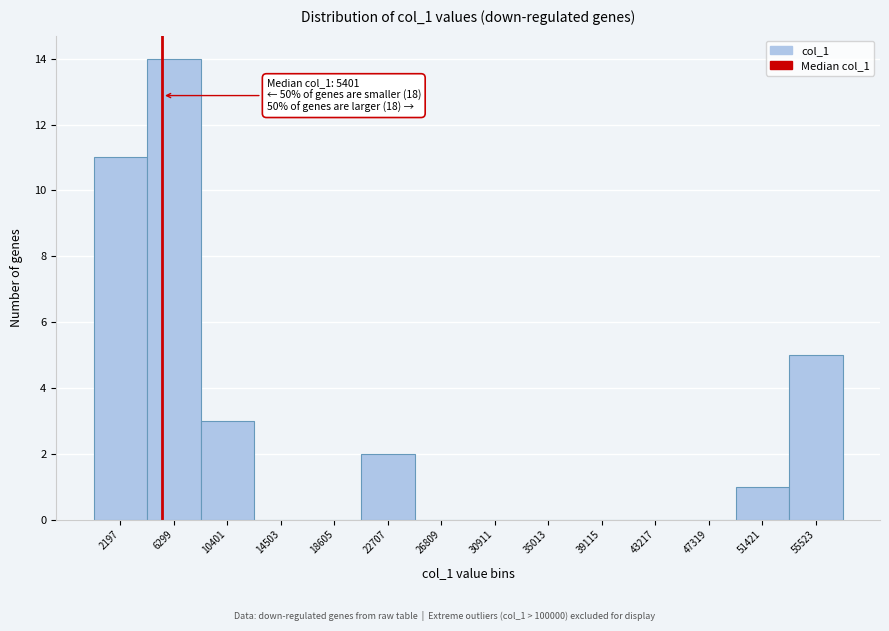

Over which range of the x-axis is the bar tallest?

4000 to 8500